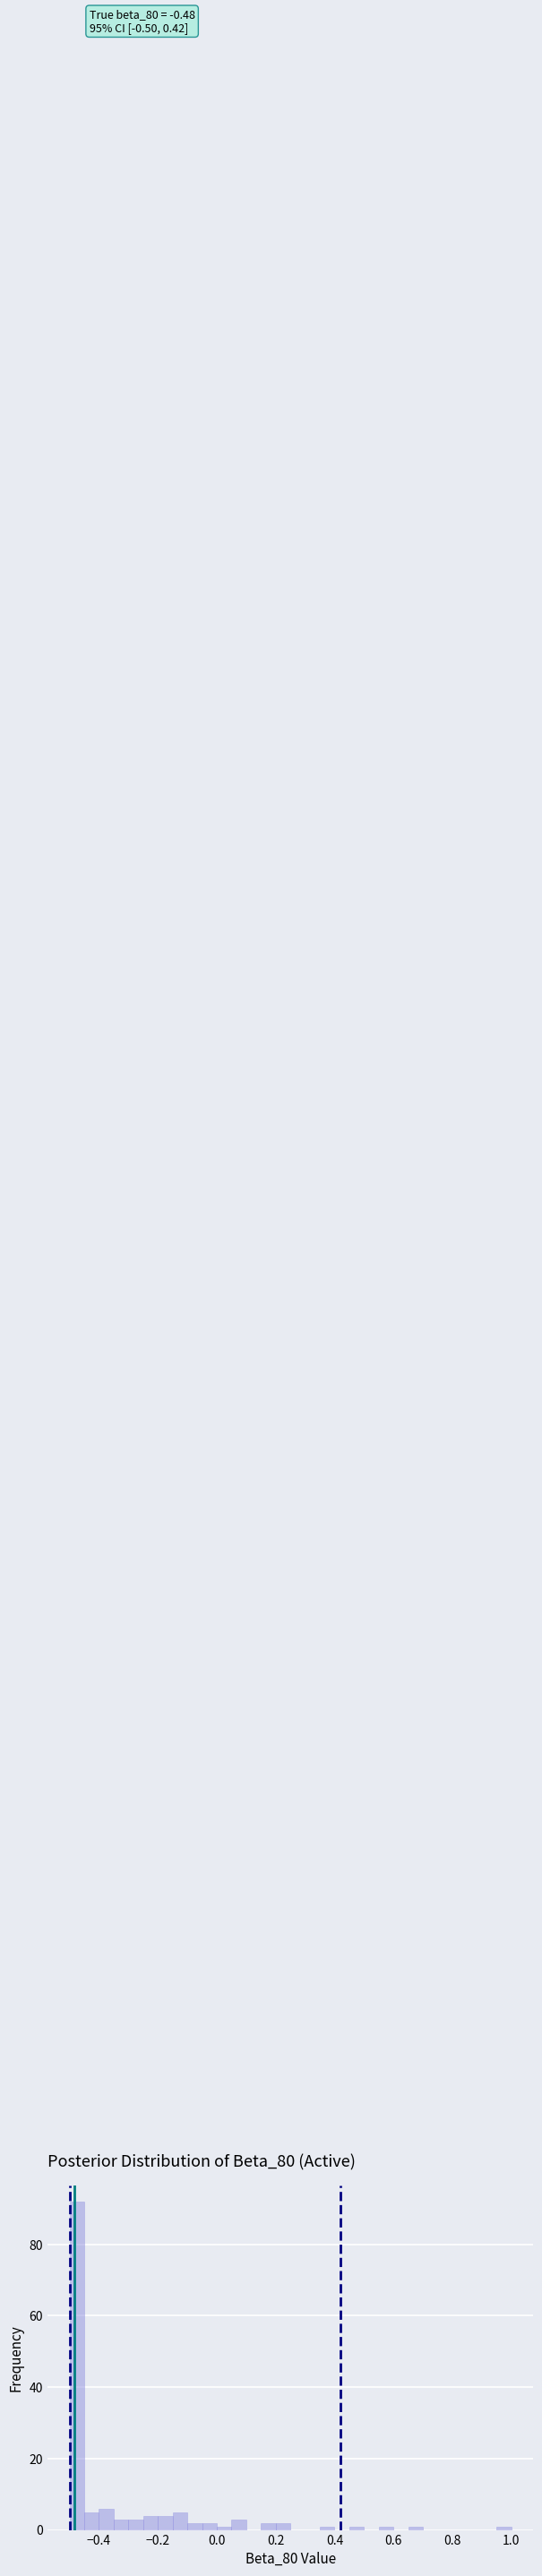

Read against the x-axis, roughly where is the centre of the tallest bar?

-0.48